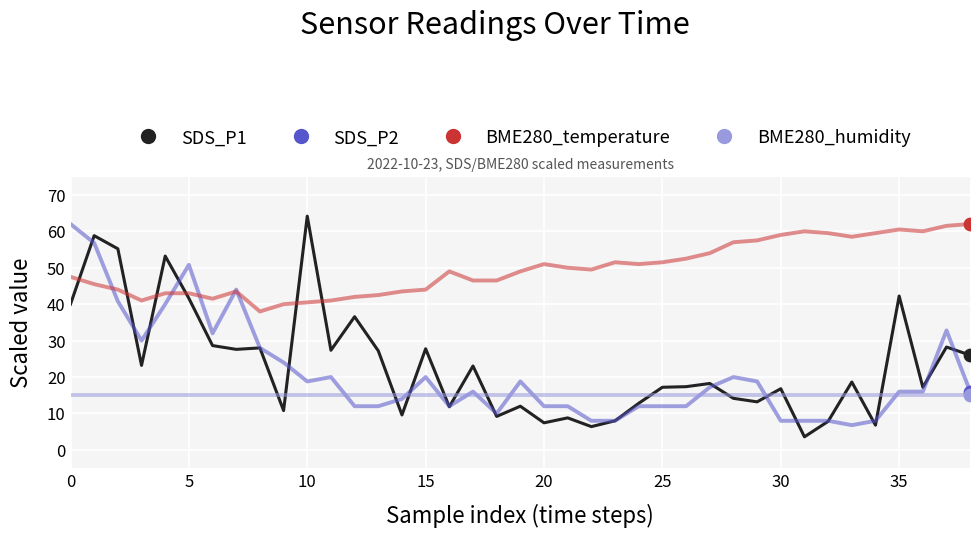

Which series has the largest range (max minus min)?

SDS_P1